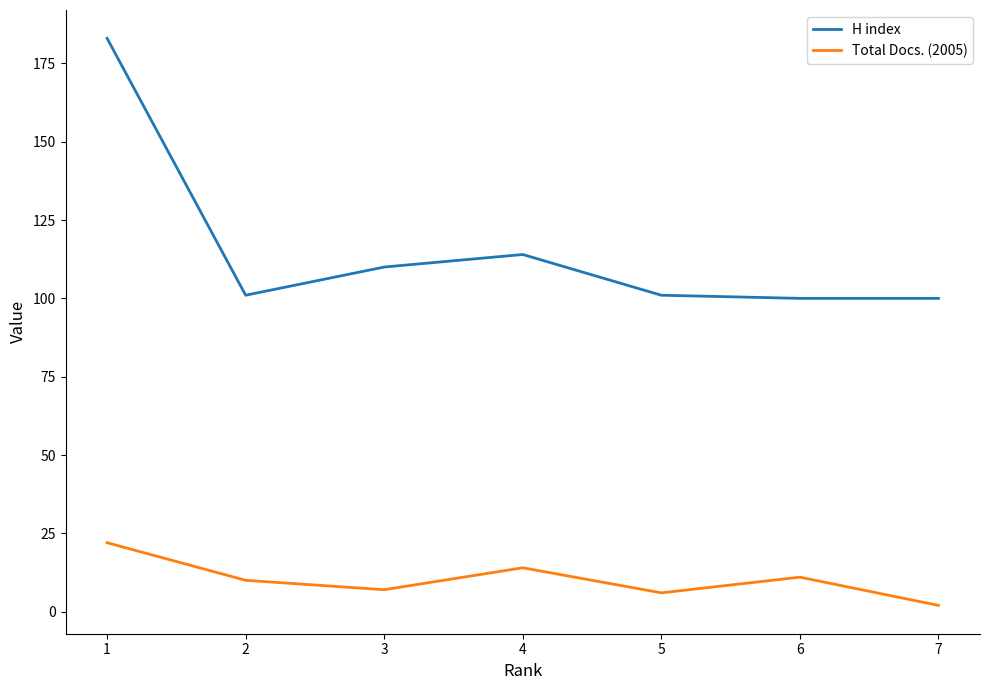

List the series in order of their overall mean, lowest first.

Total Docs. (2005), H index